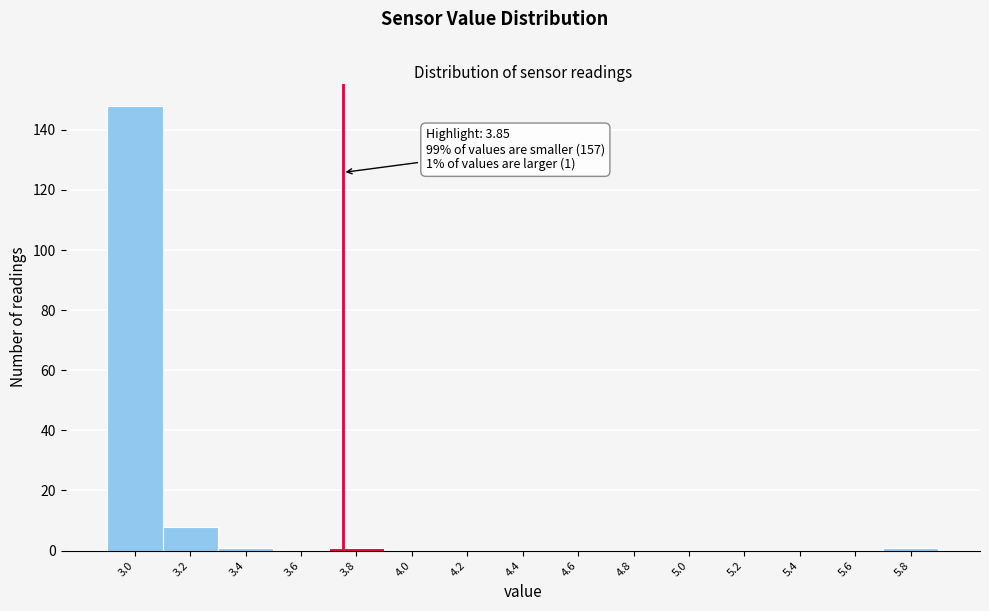

Reading left to right, list all the values displayed in this chart.

3.0=148	3.2=8	3.4=1	3.6=0	3.8=1	4.0=0	4.2=0	4.4=0	4.6=0	4.8=0	5.0=0	5.2=0	5.4=0	5.6=0	5.8=1